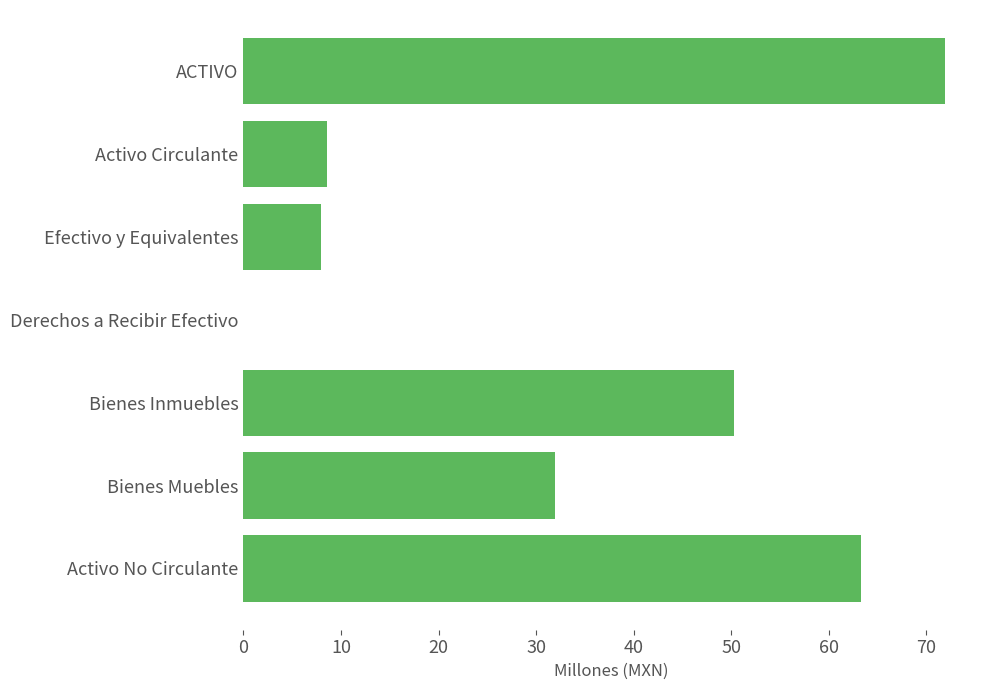

Which has a higher value, ACTIVO or Derechos a Recibir Efectivo?

ACTIVO